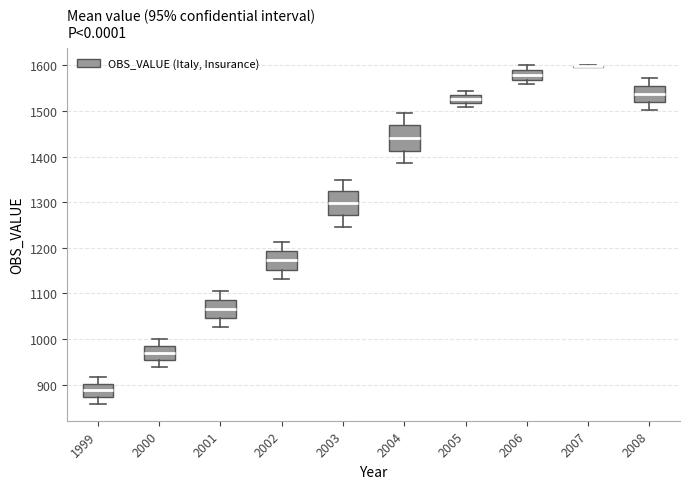

Reading left to right, transcribe this box plot: for each box, give where its median line is, the range the box spans, and where its two whiskers end, as read against the y-axis. The values are not printed on the chart, so give them approximately, as read against the axis.

1999: median 890, box 870 to 900, whiskers 860 to 920
2000: median 970, box 950 to 990, whiskers 940 to 1000
2001: median 1070, box 1050 to 1090, whiskers 1030 to 1110
2002: median 1170, box 1150 to 1190, whiskers 1130 to 1210
2003: median 1300, box 1270 to 1320, whiskers 1250 to 1350
2004: median 1440, box 1410 to 1470, whiskers 1390 to 1500
2005: median 1530 (inside the box), box 1520 to 1530, whiskers 1510 to 1540
2006: median 1580, box 1570 to 1590, whiskers 1560 to 1600
2007: box collapsed to a line at 1600, whiskers 1600 to 1600
2008: median 1540, box 1520 to 1550, whiskers 1500 to 1570